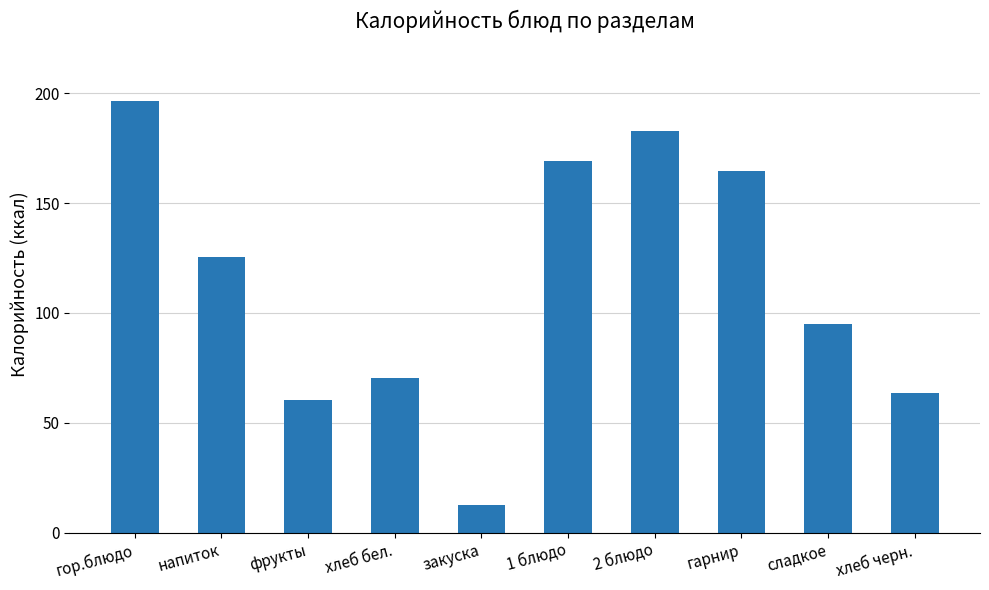

Between хлеб бел. and хлеб черн., which is larger?

хлеб бел.